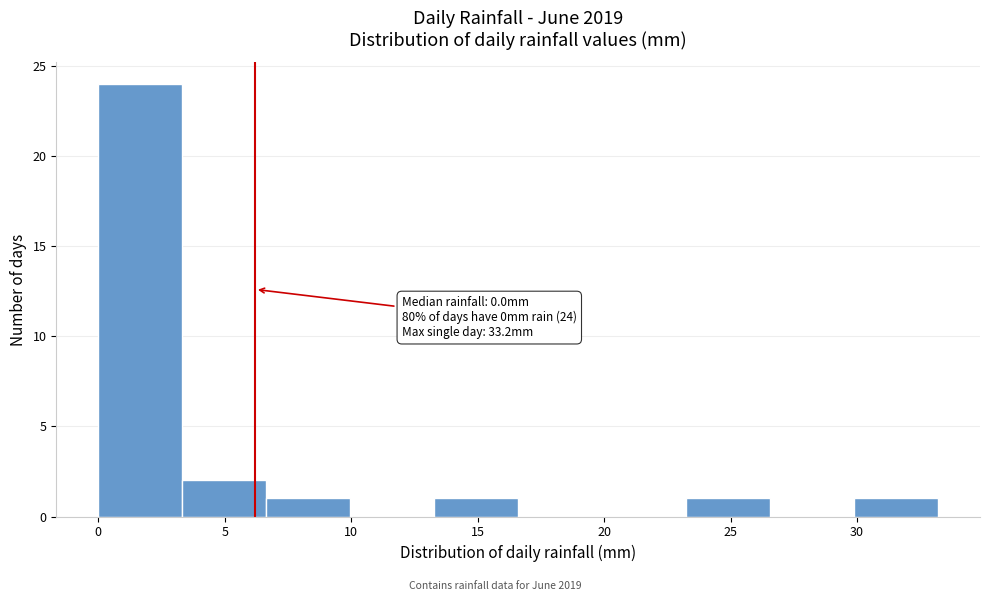

Over which range of the x-axis is the bar tallest?

0.0 to 3.5